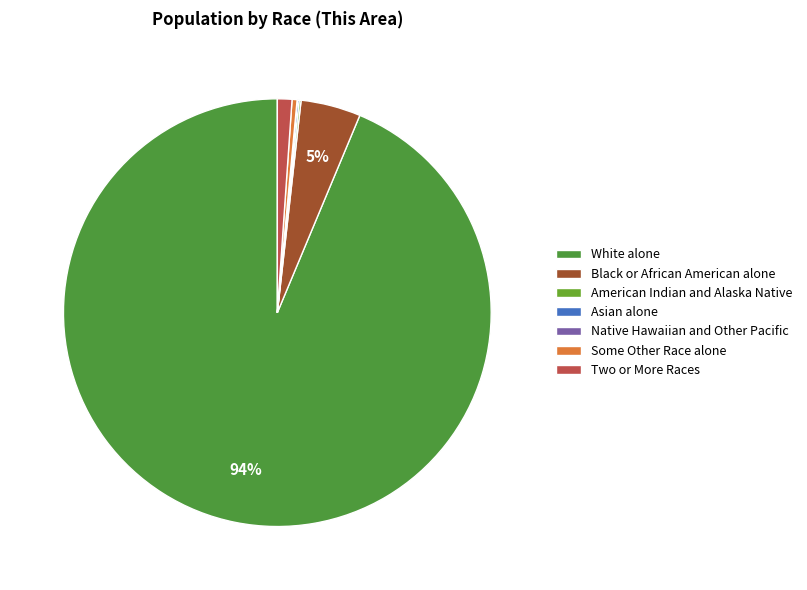

How many slices are in this pie chart?

7